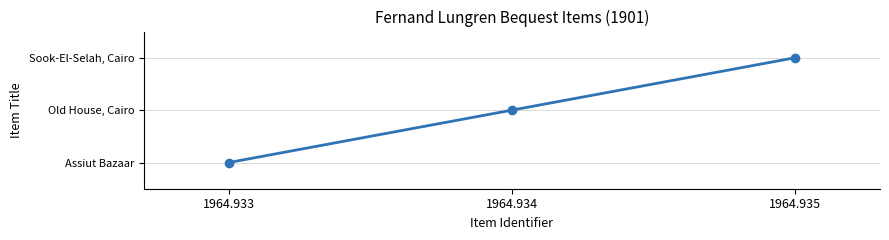

Does the chart have visible grid lines?

Yes